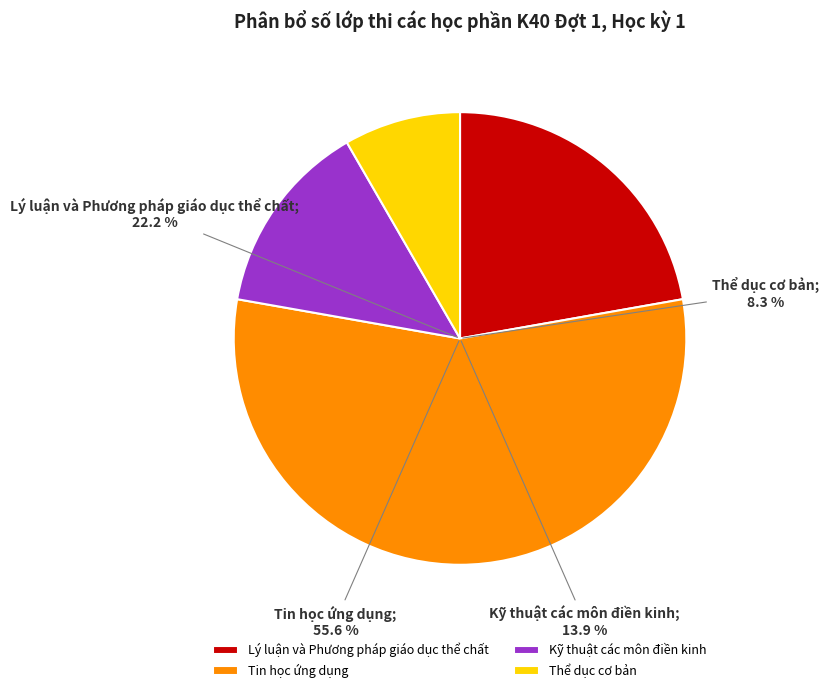

Is there any slice that represents more than half of the pie?

Yes